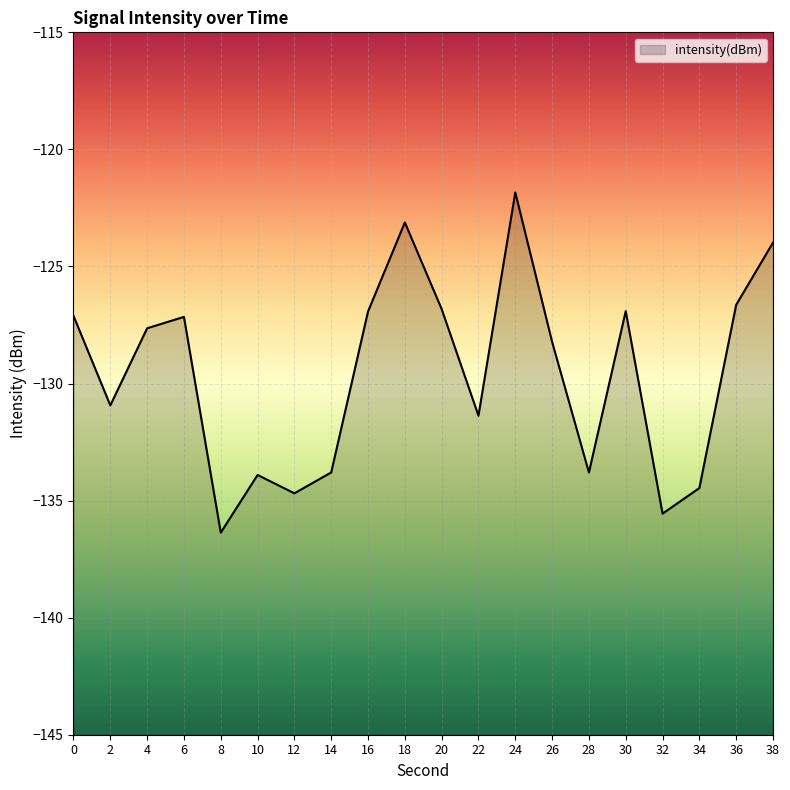

At which category does the data reach its first local peak?

6